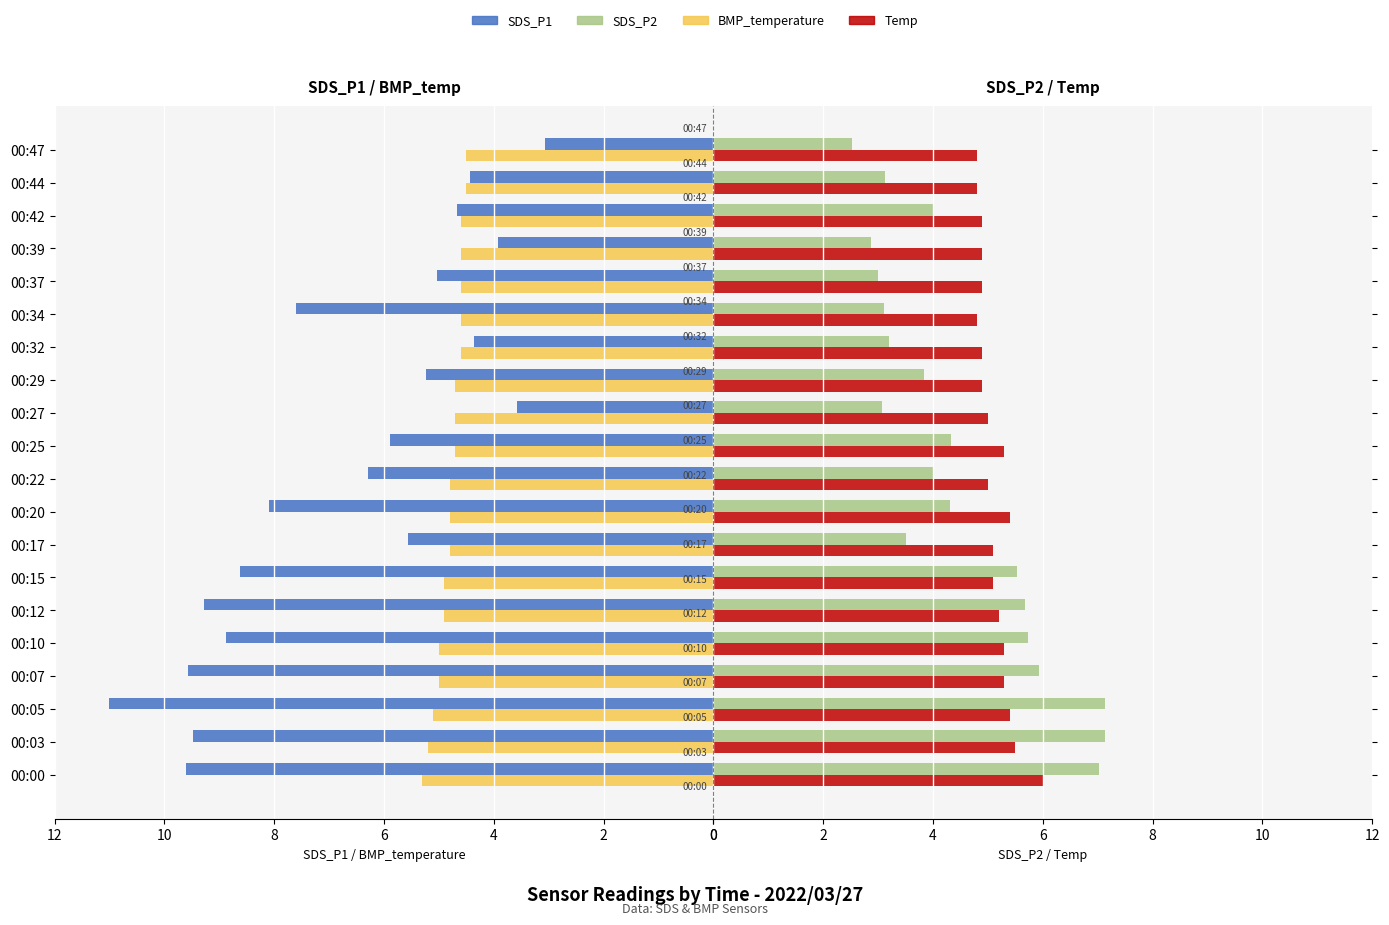

True or false: SDS_P1 has a value of 9.5 at 00:03.

True